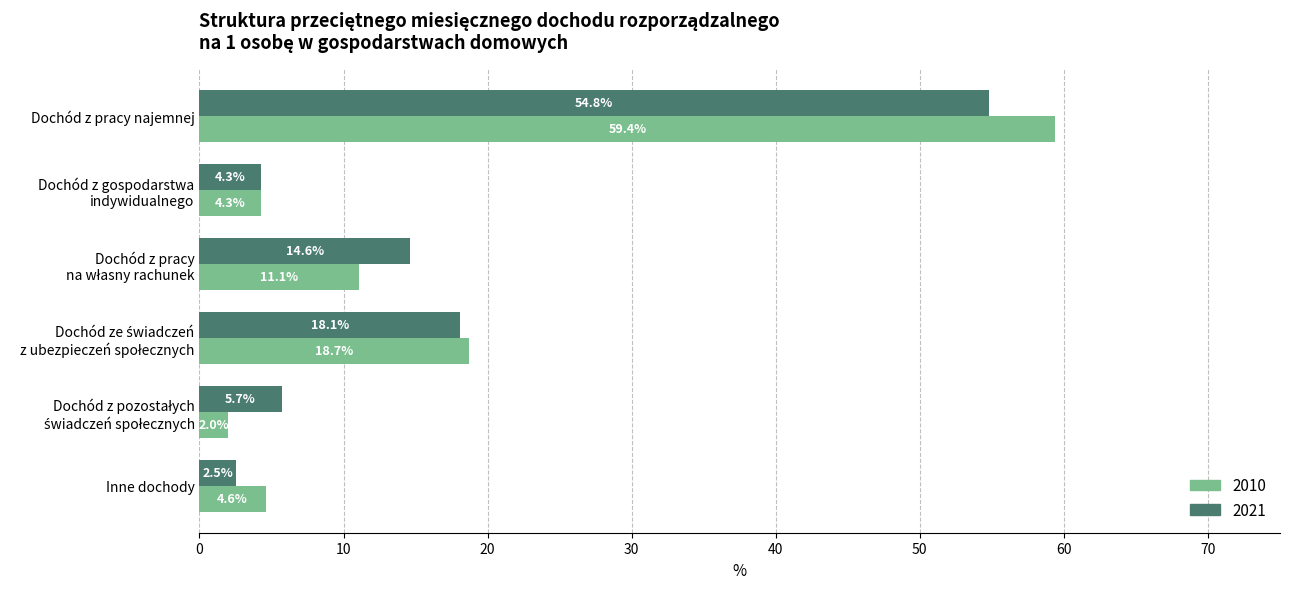

What is the average value of the 2010 series?

16.7